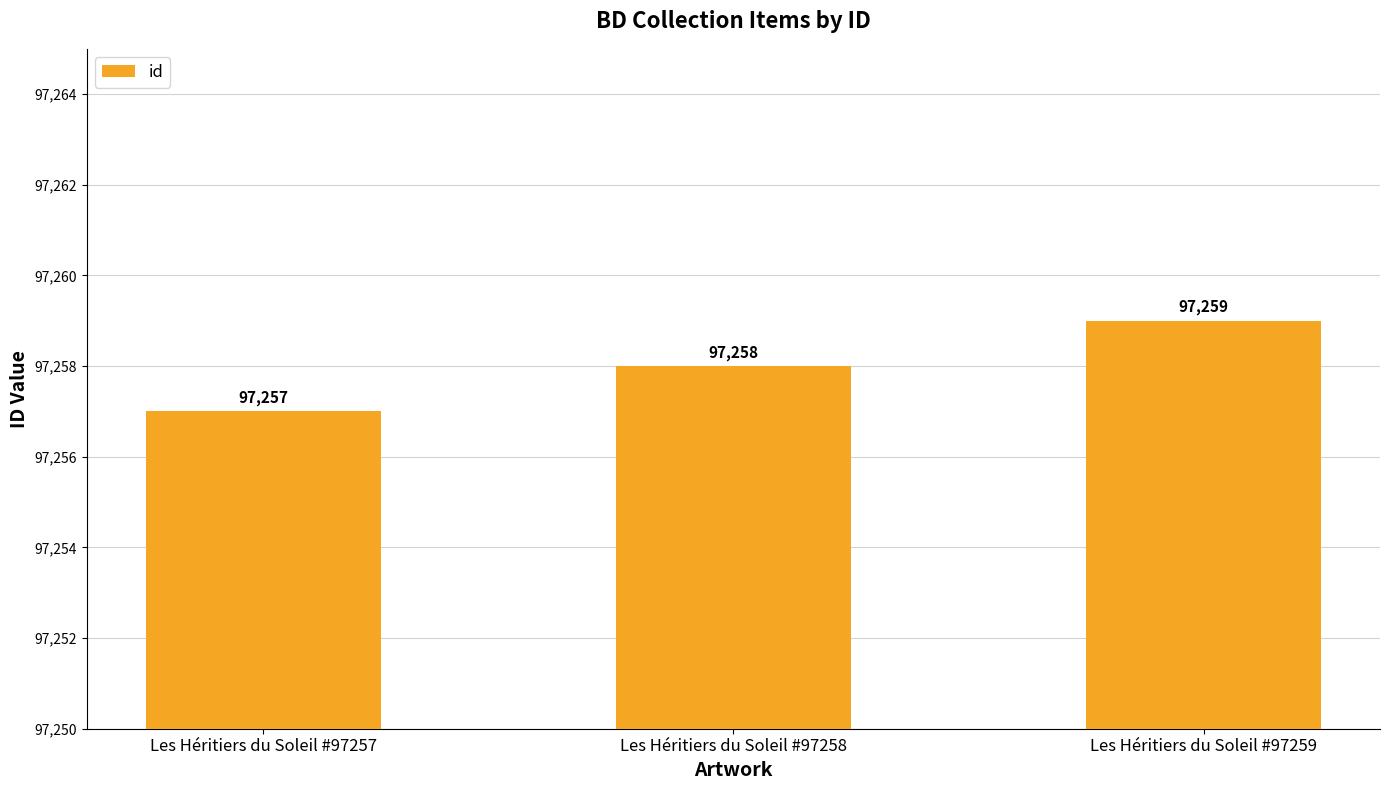

What is the sum of all values?

291774